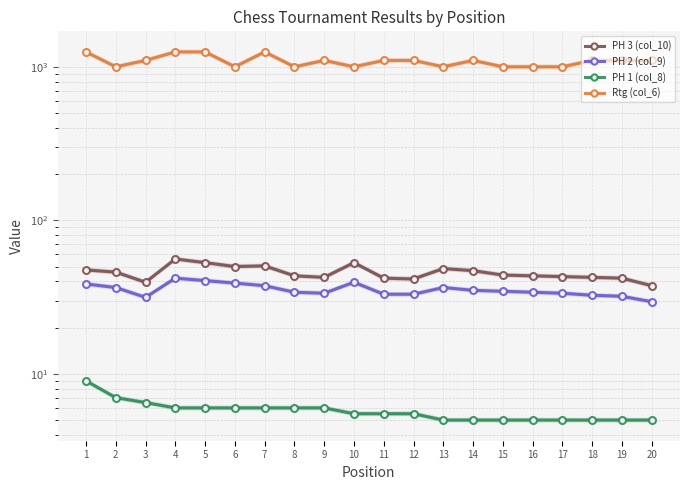

At which category does PH 2 (col_9) reach its first local valley?

3